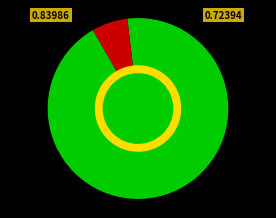

To the nearest percent, what percentage of the pie is Não vendido?

5%